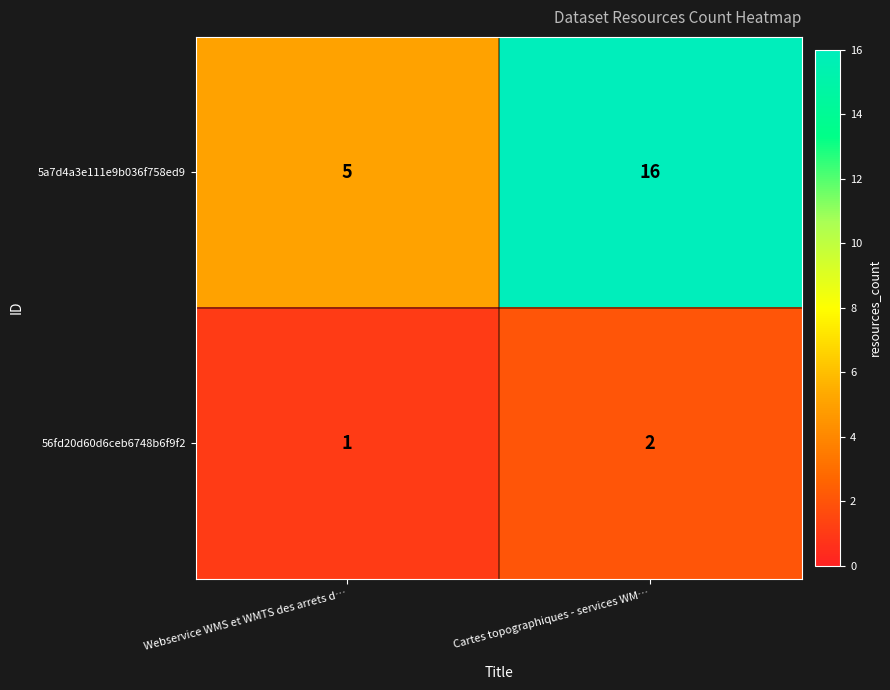

The 5a7d4a3e111e9b036f758ed9 series shows 5 at Cartes topographiques - services WM…. True or false?

False